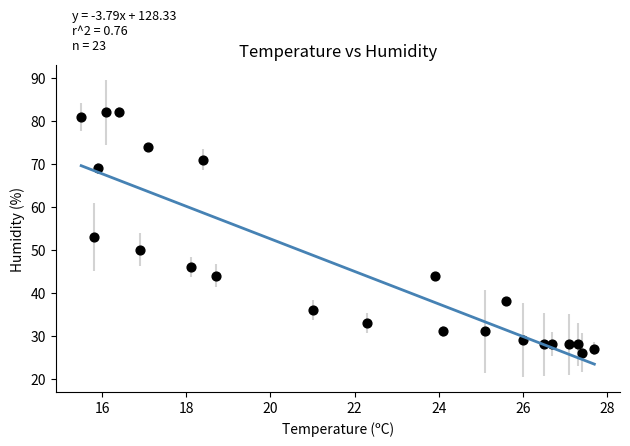

What is the range of Y values (max minus min)?

56